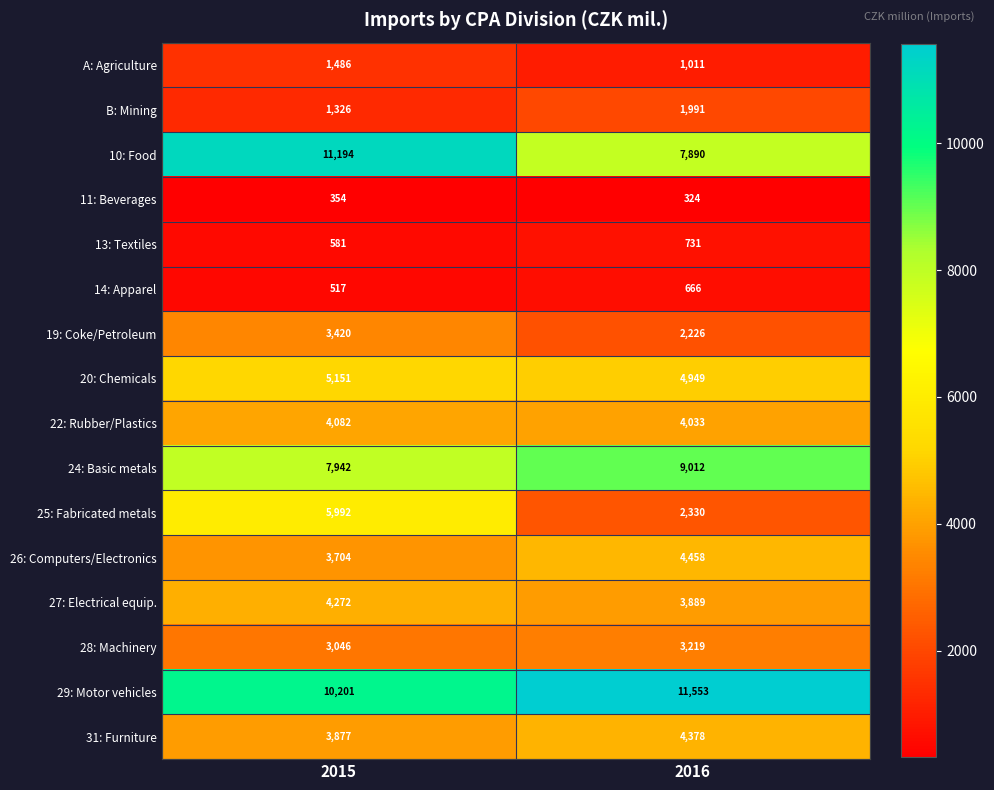

Between 2015 and 2016, which series saw the biggest shift?

25: Fabricated metals